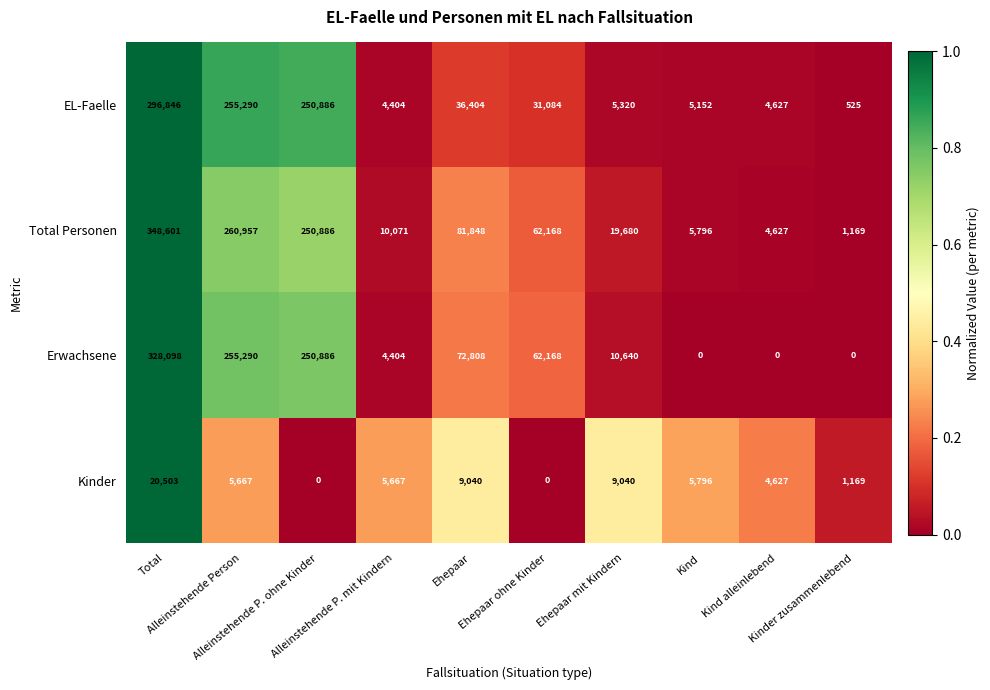

What is the difference between the maximum and minimum values in the EL-Faelle series?

296321